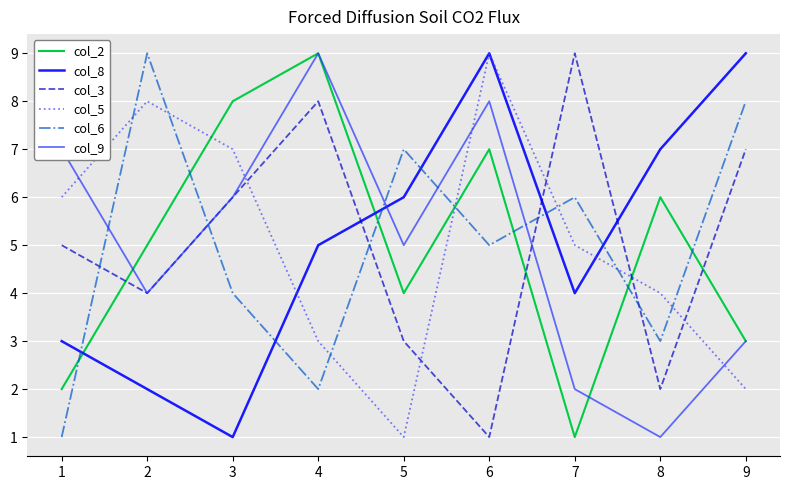

Which series changed the most between 6 and 7?

col_3